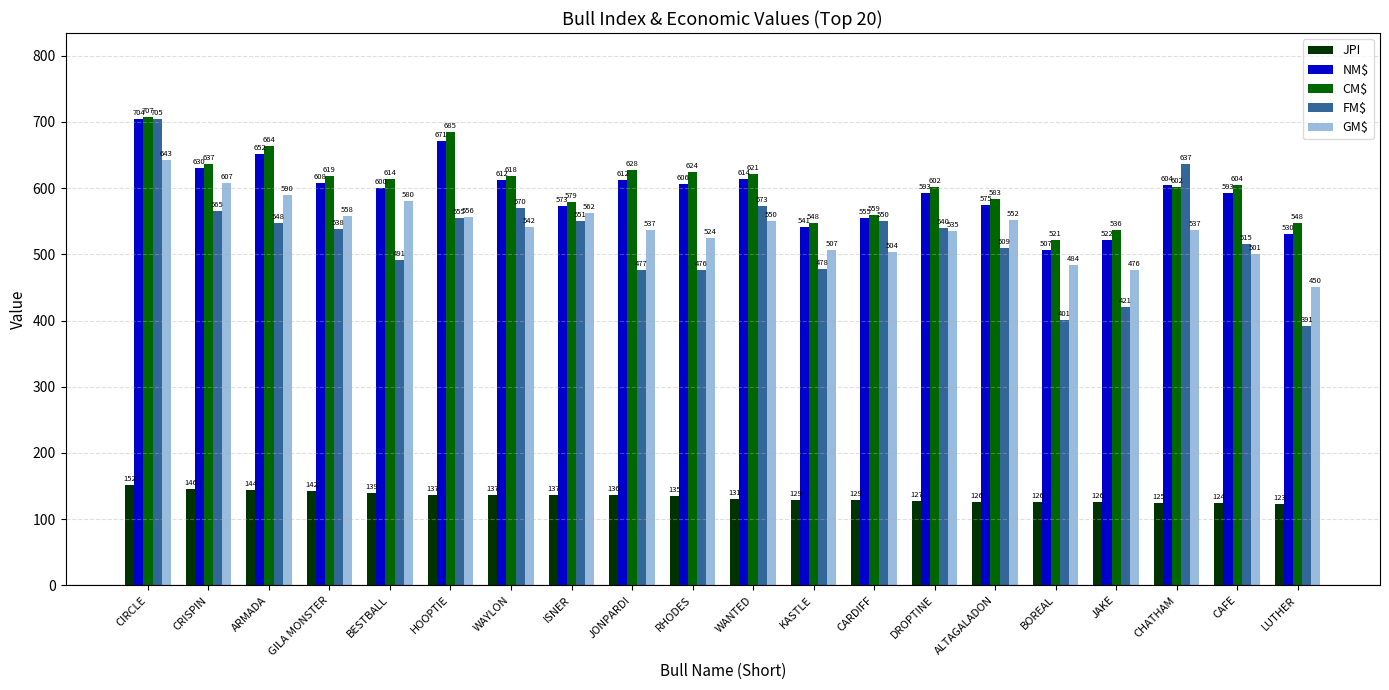

What is the total value across all series at CARDIFF?

2297